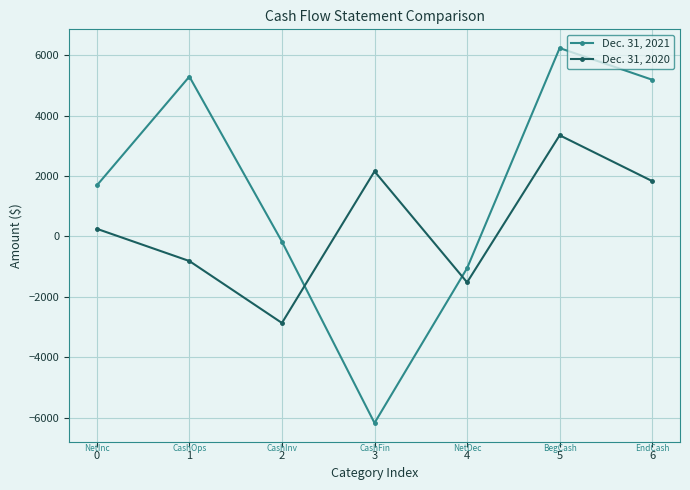

Which category has the highest value in the Dec. 31, 2021 series?

5